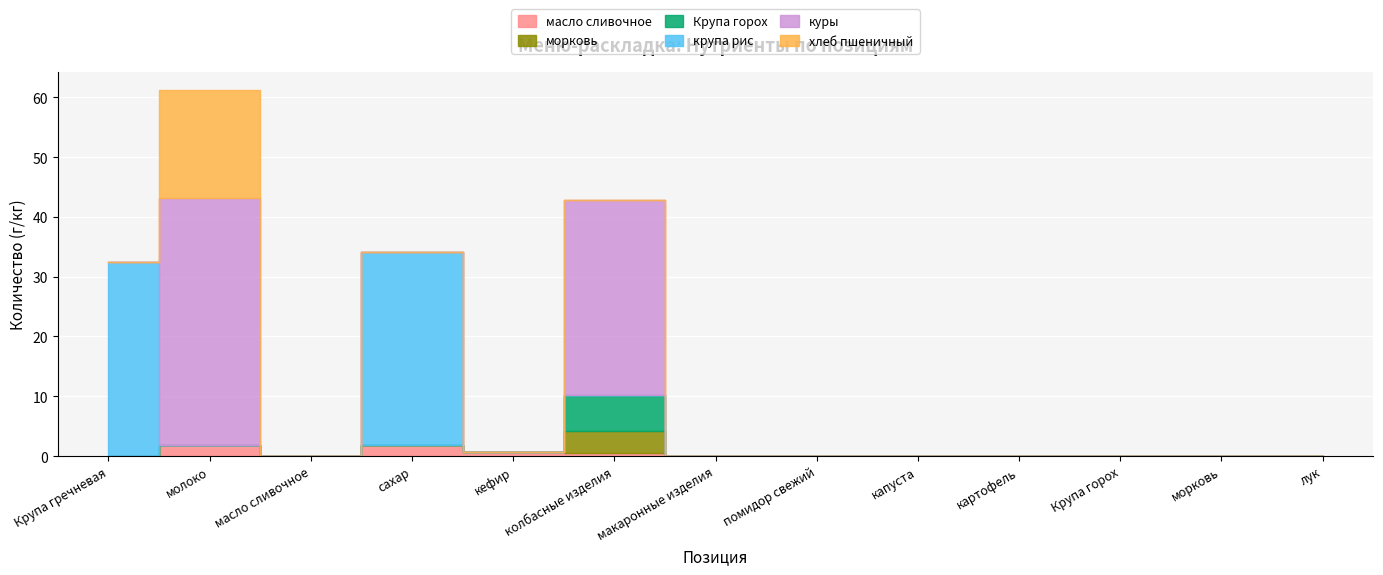

Which series has the widest spread of values?

куры